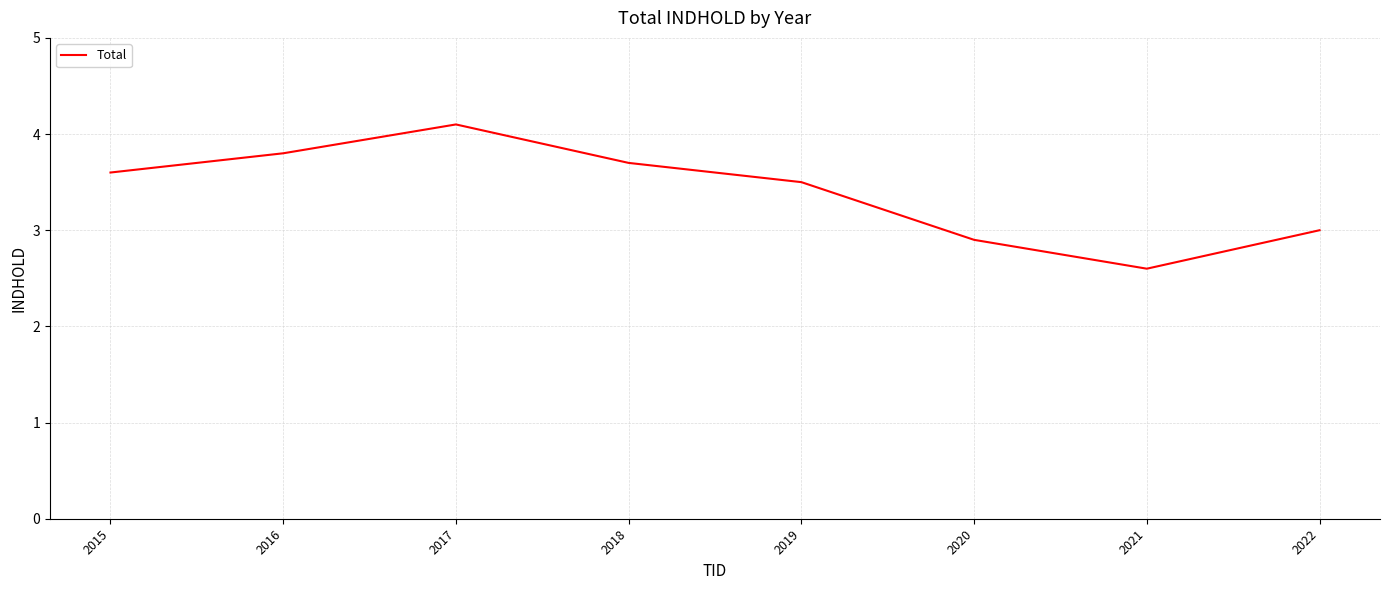

How many categories are shown in the chart?

8